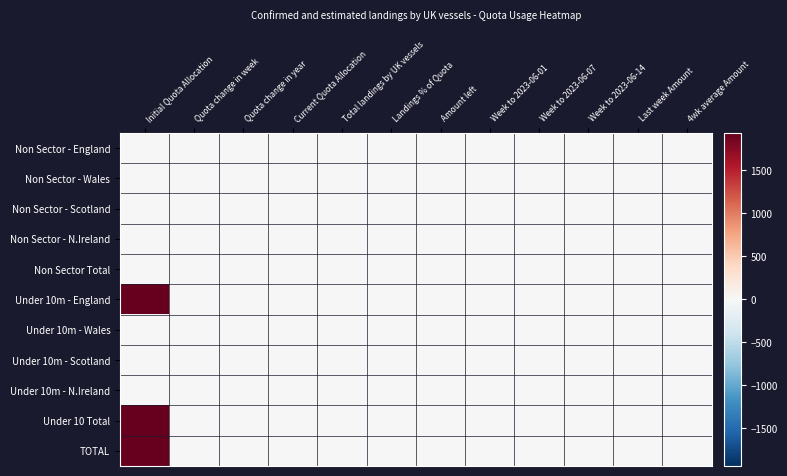

Reading left to right, extract all data points from this chart.

Non Sector - England: Initial Quota Allocation=0.0	Quota change in week=0.0	Quota change in year=0.0	Current Quota Allocation=0.0	Total landings by UK vessels=0.0	Landings % of Quota=0.0	Amount left=0.0	Week to 2023-06-01=0.0	Week to 2023-06-07=0.0	Week to 2023-06-14=0.0	Last week Amount=0.0	4wk average Amount=0.0
Non Sector - Wales: Initial Quota Allocation=0.0	Quota change in week=0.0	Quota change in year=0.0	Current Quota Allocation=0.0	Total landings by UK vessels=0.0	Landings % of Quota=0.0	Amount left=0.0	Week to 2023-06-01=0.0	Week to 2023-06-07=0.0	Week to 2023-06-14=0.0	Last week Amount=0.0	4wk average Amount=0.0
Non Sector - Scotland: Initial Quota Allocation=0.0	Quota change in week=0.0	Quota change in year=0.0	Current Quota Allocation=0.0	Total landings by UK vessels=0.0	Landings % of Quota=0.0	Amount left=0.0	Week to 2023-06-01=0.0	Week to 2023-06-07=0.0	Week to 2023-06-14=0.0	Last week Amount=0.0	4wk average Amount=0.0
Non Sector - N.Ireland: Initial Quota Allocation=0.0	Quota change in week=0.0	Quota change in year=0.0	Current Quota Allocation=0.0	Total landings by UK vessels=0.0	Landings % of Quota=0.0	Amount left=0.0	Week to 2023-06-01=0.0	Week to 2023-06-07=0.0	Week to 2023-06-14=0.0	Last week Amount=0.0	4wk average Amount=0.0
Non Sector Total: Initial Quota Allocation=0.0	Quota change in week=0.0	Quota change in year=0.0	Current Quota Allocation=0.0	Total landings by UK vessels=0.0	Landings % of Quota=0.0	Amount left=0.0	Week to 2023-06-01=0.0	Week to 2023-06-07=0.0	Week to 2023-06-14=0.0	Last week Amount=0.0	4wk average Amount=0.0
Under 10m - England: Initial Quota Allocation=1936.4	Quota change in week=0.0	Quota change in year=0.0	Current Quota Allocation=0.0	Total landings by UK vessels=0.0	Landings % of Quota=0.0	Amount left=0.0	Week to 2023-06-01=0.0	Week to 2023-06-07=0.0	Week to 2023-06-14=0.0	Last week Amount=0.0	4wk average Amount=0.0
Under 10m - Wales: Initial Quota Allocation=0.0	Quota change in week=0.0	Quota change in year=0.0	Current Quota Allocation=0.0	Total landings by UK vessels=0.0	Landings % of Quota=0.0	Amount left=0.0	Week to 2023-06-01=0.0	Week to 2023-06-07=0.0	Week to 2023-06-14=0.0	Last week Amount=0.0	4wk average Amount=0.0
Under 10m - Scotland: Initial Quota Allocation=0.0	Quota change in week=0.0	Quota change in year=0.0	Current Quota Allocation=0.0	Total landings by UK vessels=0.0	Landings % of Quota=0.0	Amount left=0.0	Week to 2023-06-01=0.0	Week to 2023-06-07=0.0	Week to 2023-06-14=0.0	Last week Amount=0.0	4wk average Amount=0.0
Under 10m - N.Ireland: Initial Quota Allocation=0.0	Quota change in week=0.0	Quota change in year=0.0	Current Quota Allocation=0.0	Total landings by UK vessels=0.0	Landings % of Quota=0.0	Amount left=0.0	Week to 2023-06-01=0.0	Week to 2023-06-07=0.0	Week to 2023-06-14=0.0	Last week Amount=0.0	4wk average Amount=0.0
Under 10 Total: Initial Quota Allocation=1936.4	Quota change in week=0.0	Quota change in year=0.0	Current Quota Allocation=0.0	Total landings by UK vessels=0.0	Landings % of Quota=0.0	Amount left=0.0	Week to 2023-06-01=0.0	Week to 2023-06-07=0.0	Week to 2023-06-14=0.0	Last week Amount=0.0	4wk average Amount=0.0
TOTAL: Initial Quota Allocation=1936.4	Quota change in week=0.0	Quota change in year=0.0	Current Quota Allocation=0.0	Total landings by UK vessels=0.0	Landings % of Quota=0.0	Amount left=0.0	Week to 2023-06-01=0.0	Week to 2023-06-07=0.0	Week to 2023-06-14=0.0	Last week Amount=0.0	4wk average Amount=0.0